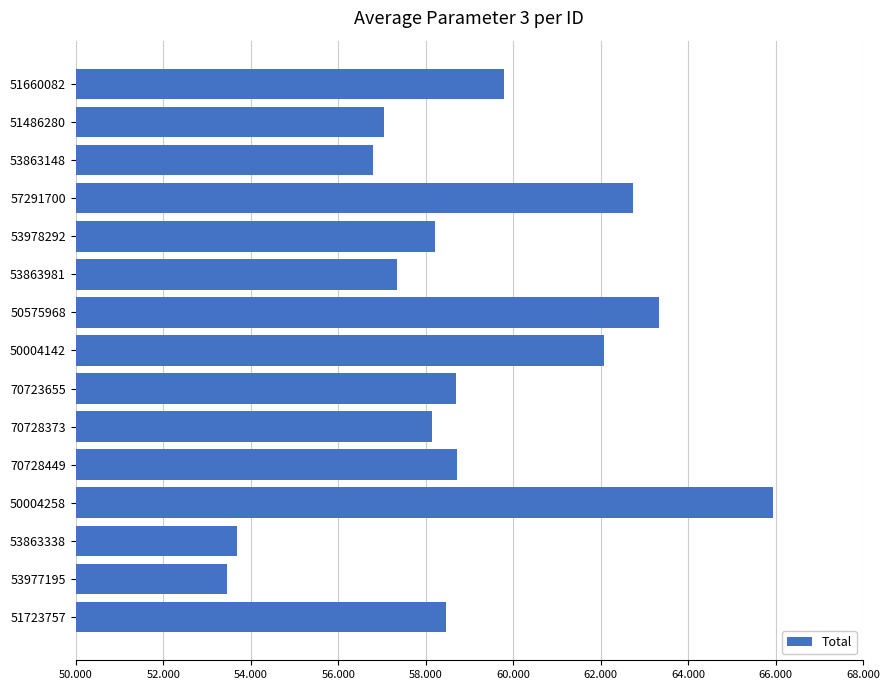

What is the difference between the maximum and minimum values?

12.5